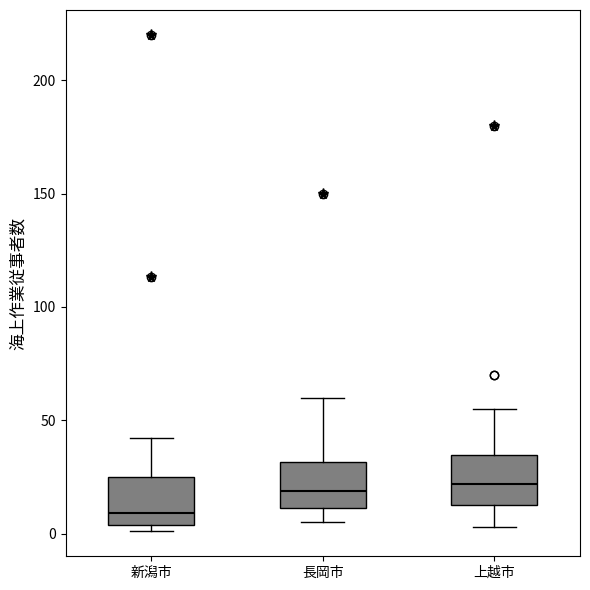

Reading left to right, read every box against the y-axis: the position of its median line, the range the box covers, and the ends of its whiskers. The values are not printed on the chart, so give them approximately, as read against the axis.

新潟市: median 10, box 5 to 25, whiskers 0 to 40
長岡市: median 20, box 10 to 30, whiskers 5 to 60
上越市: median 20, box 15 to 35, whiskers 5 to 55